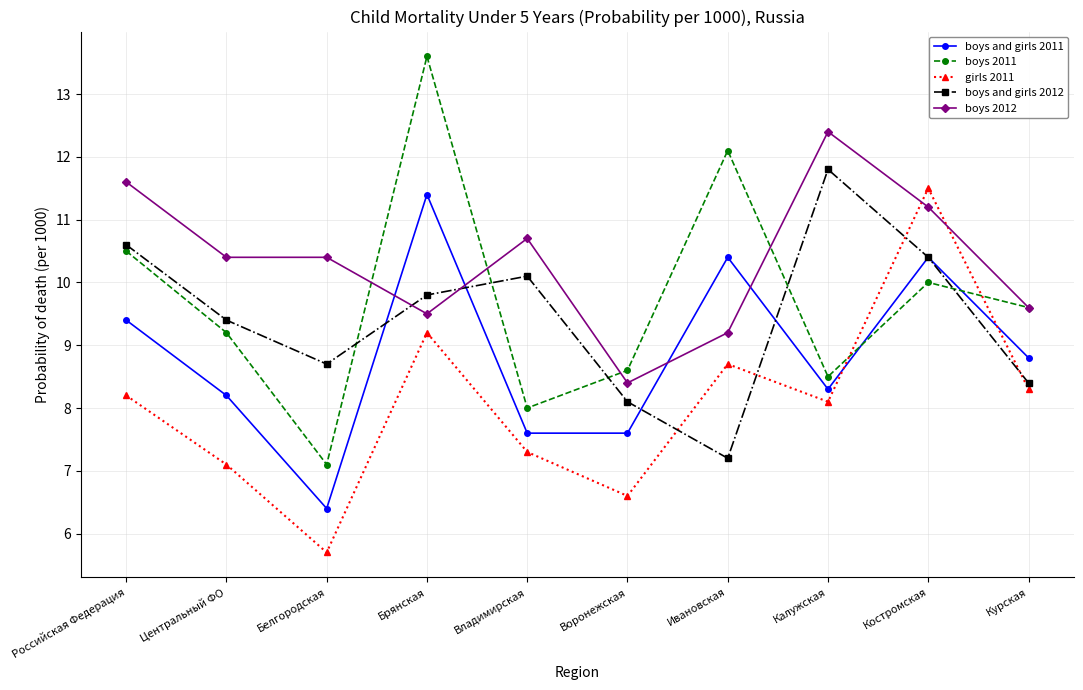

List the labels in order of boys and girls 2012 value, largest first.

Калужская, Российская Федерация, Костромская, Владимирская, Брянская, Центральный ФО, Белгородская, Курская, Воронежская, Ивановская